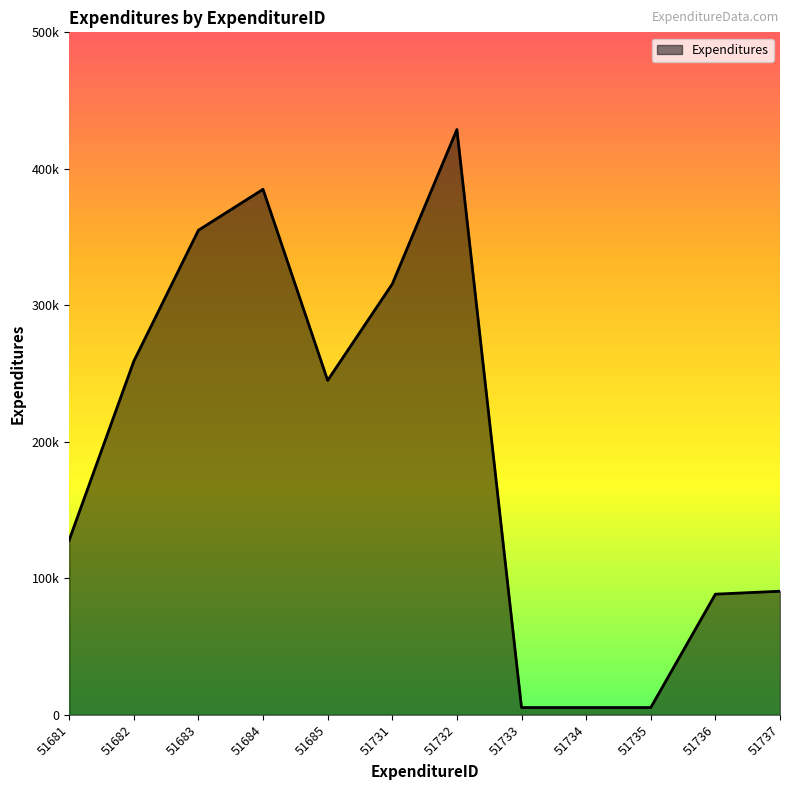

Does the chart have visible grid lines?

No